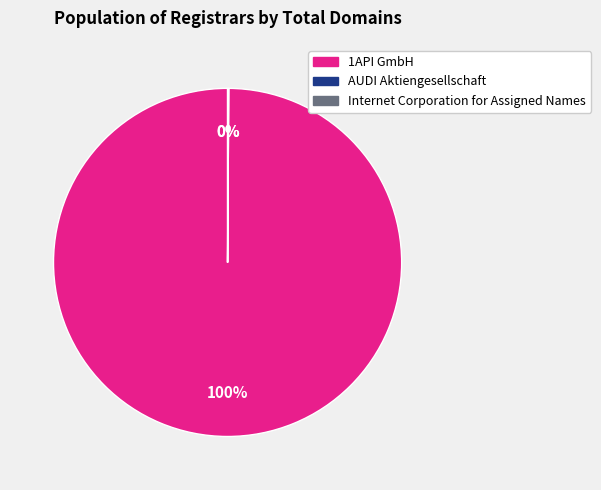

Does 1API GmbH represent more than half of the total?

Yes